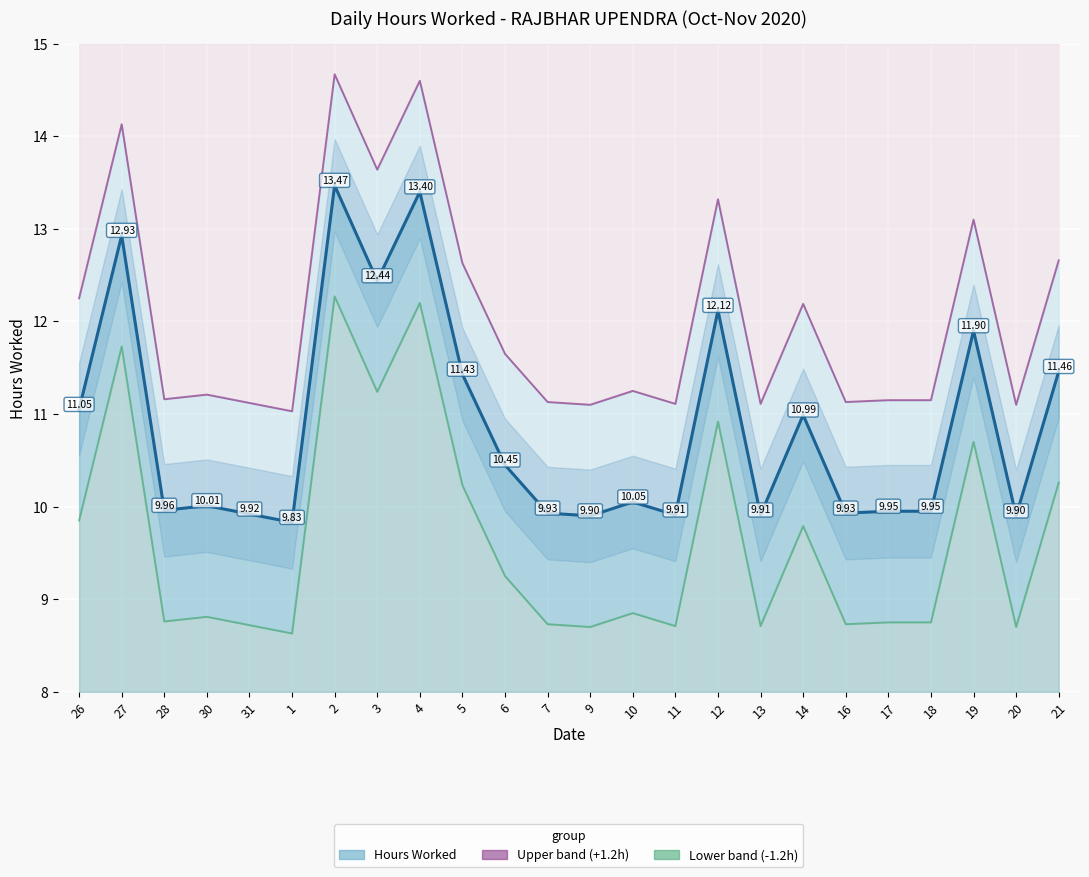

What is the label of the 5th point from the left?

31